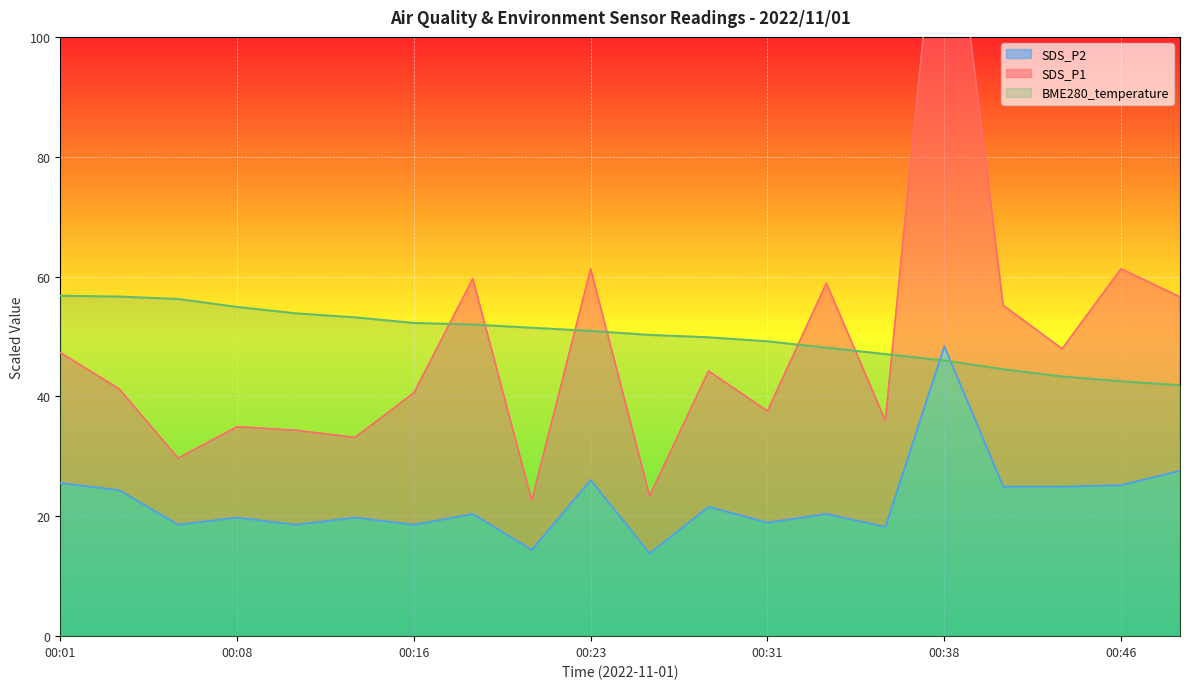

How many times do SDS_P1 and BME280_temperature cross each other?

7